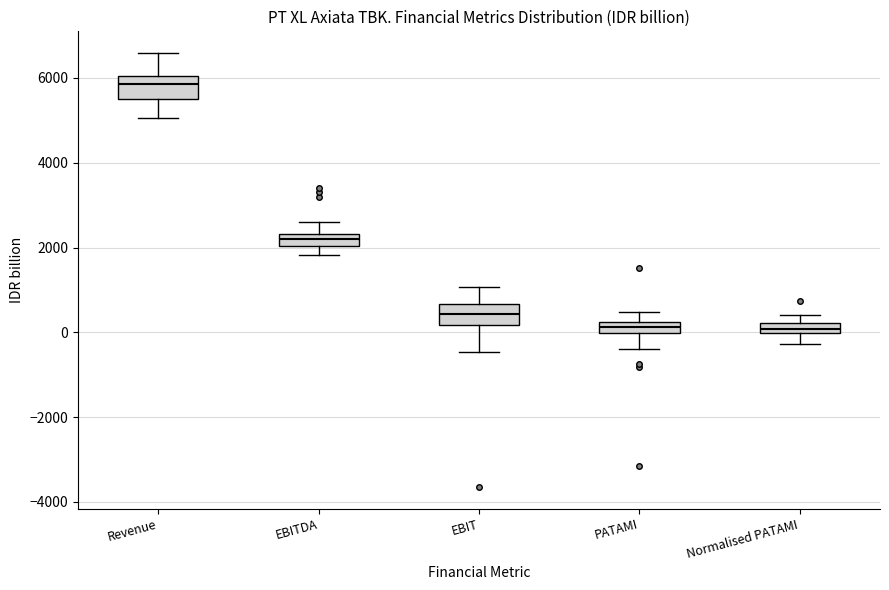

Which box's median line is the highest?

Revenue